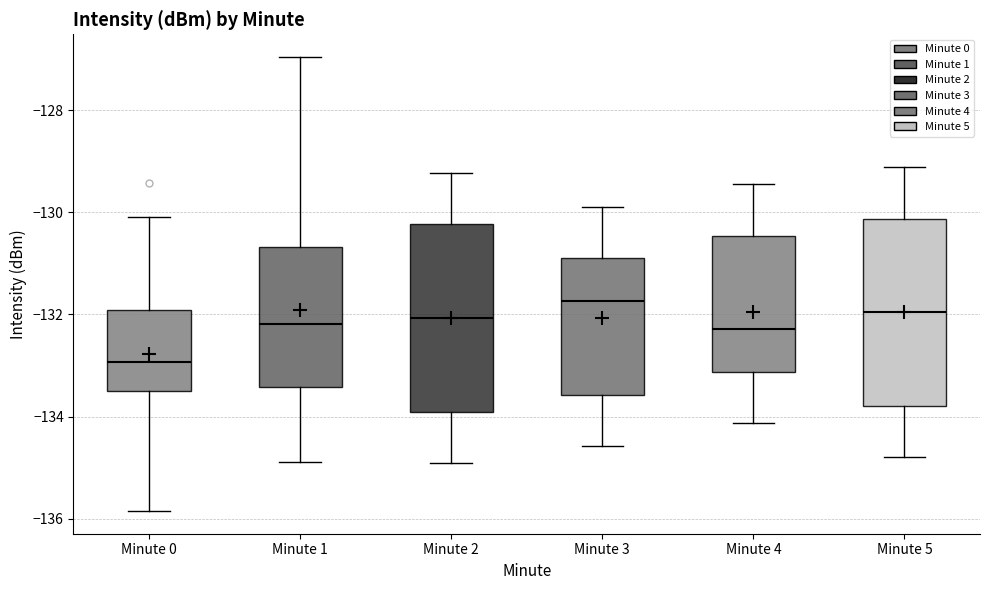

Which box's median line is the lowest?

Minute 0